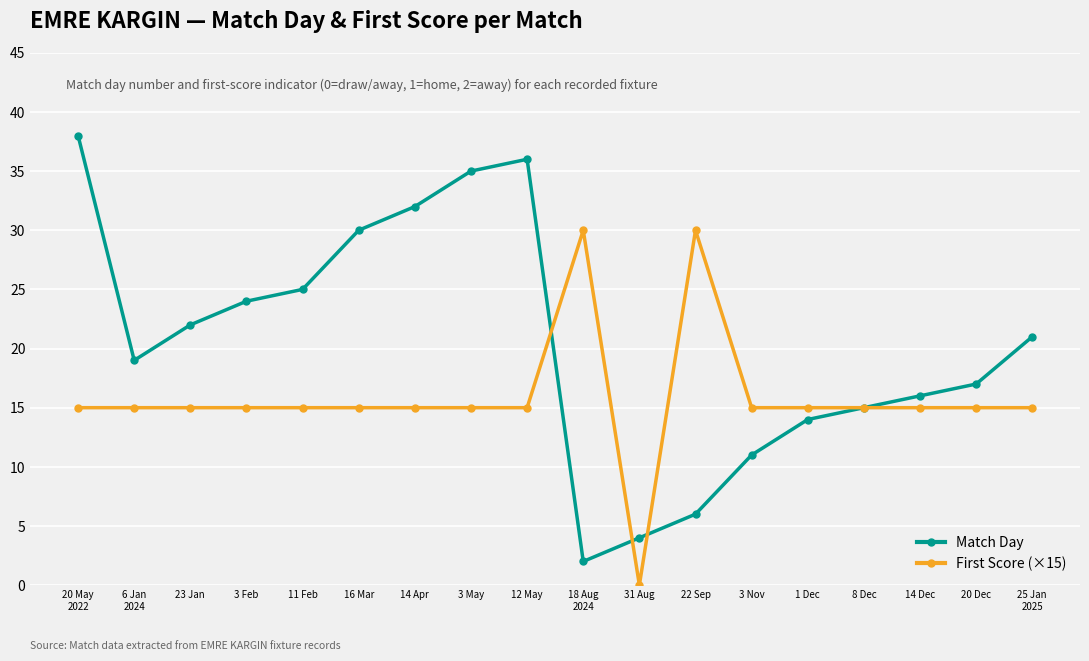

What is the difference between the maximum and minimum values in the First Score (×15) series?

30